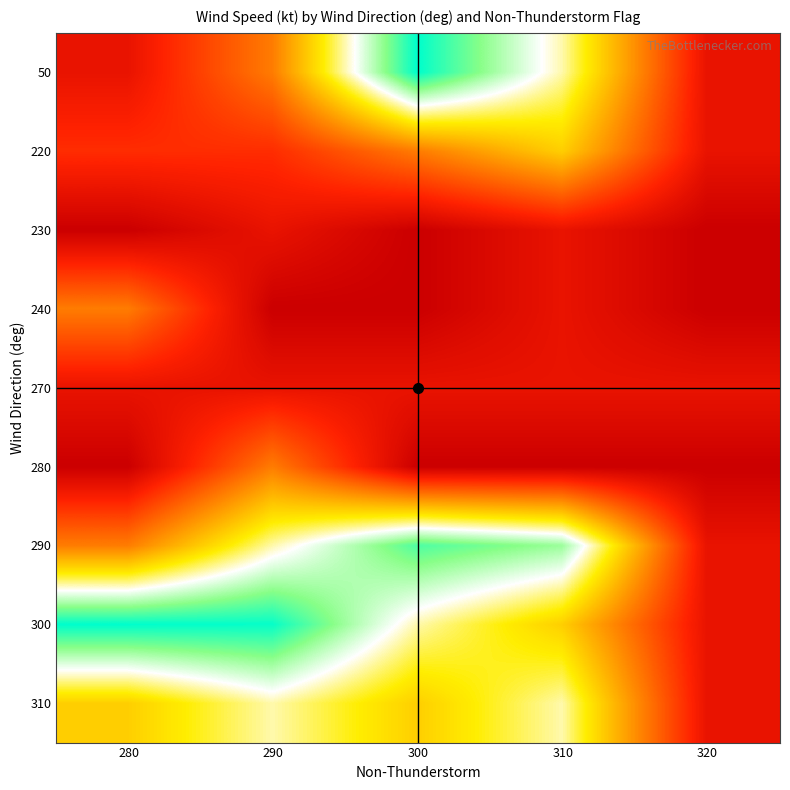

At which category does the chart reach its peak across all series?

300